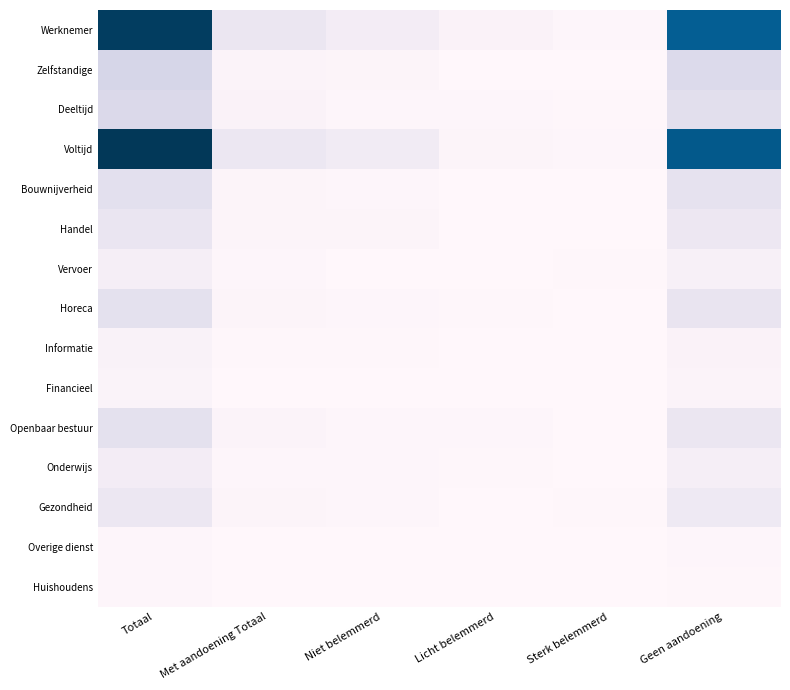

What is the total value across all series at Met aandoening Totaal?

4180